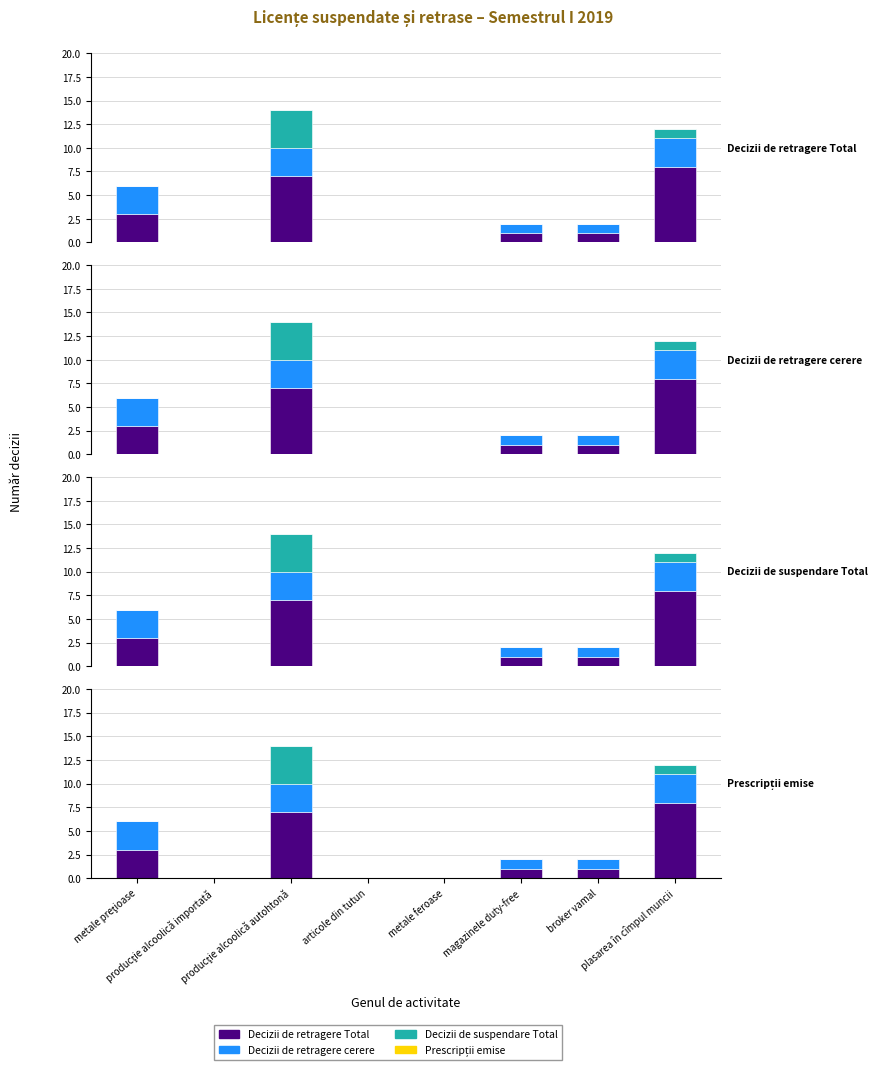

Which has a higher value, producţie alcoolică autohtonă or producţie alcoolică importată?

producţie alcoolică autohtonă